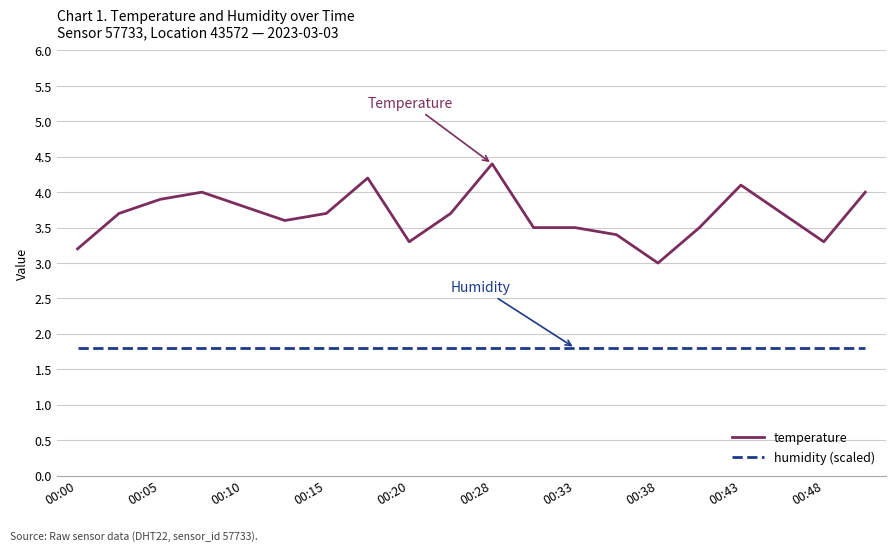

What is the difference between the maximum and second lowest values in the temperature series?

1.2